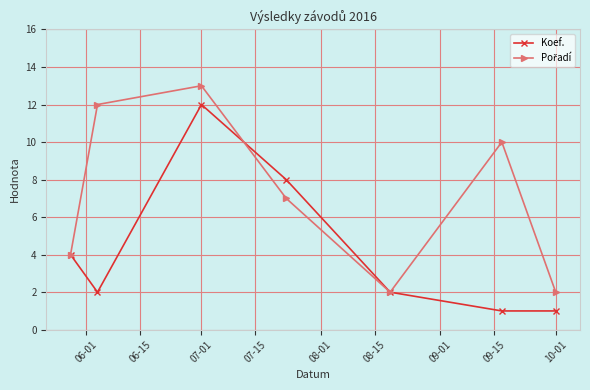

What is the value of the Koef. point at the 3rd from the left?

12